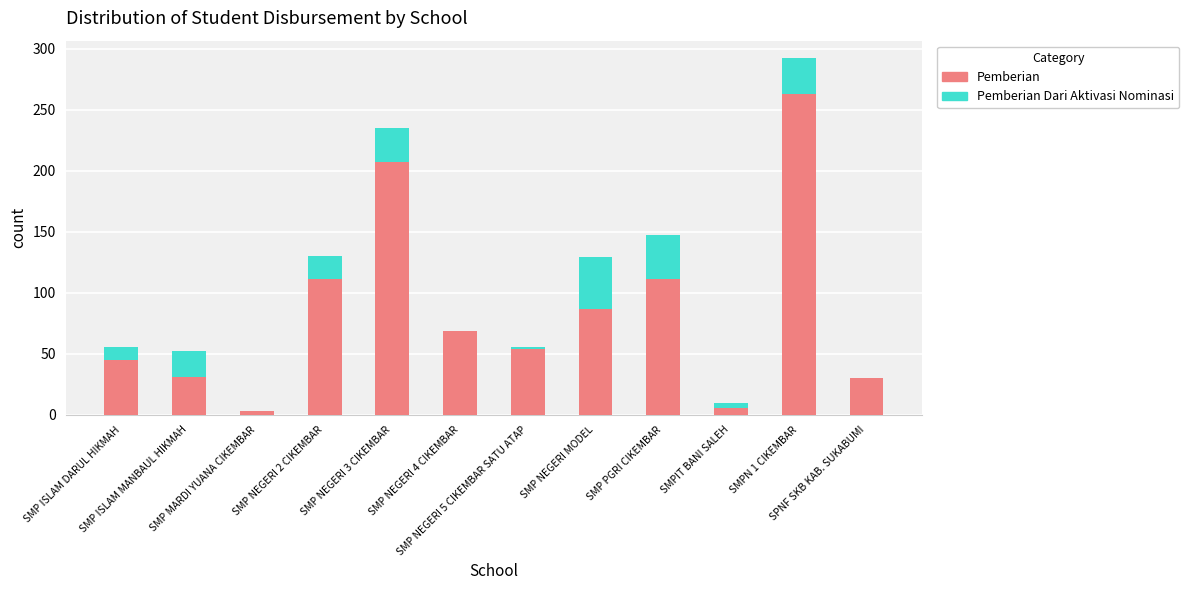

What is the highest value of the Pemberian series?

263